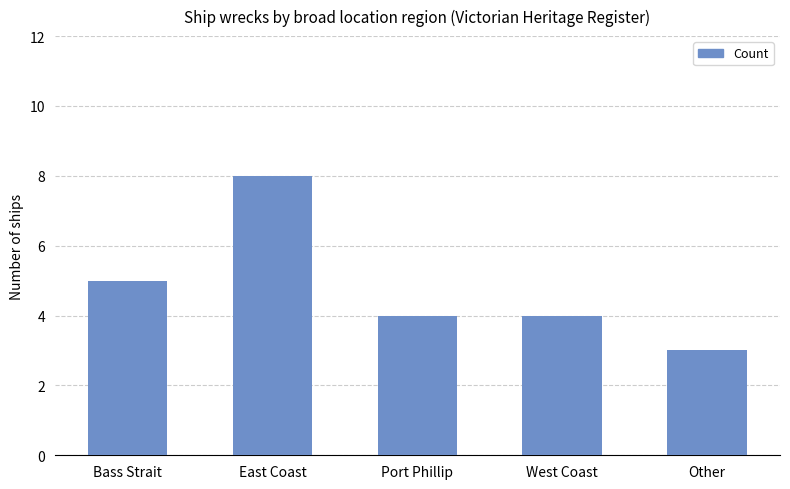

Count the number of categories in the chart.

5